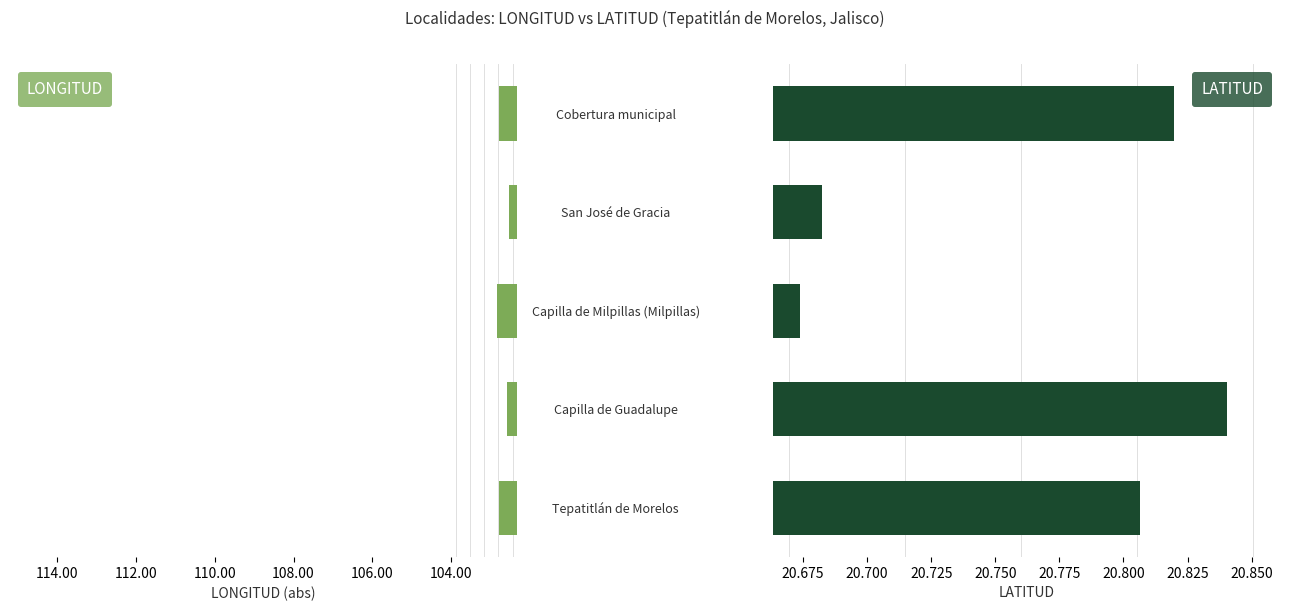

What is the value of the LATITUD bar at the 1st from the left?

20.8